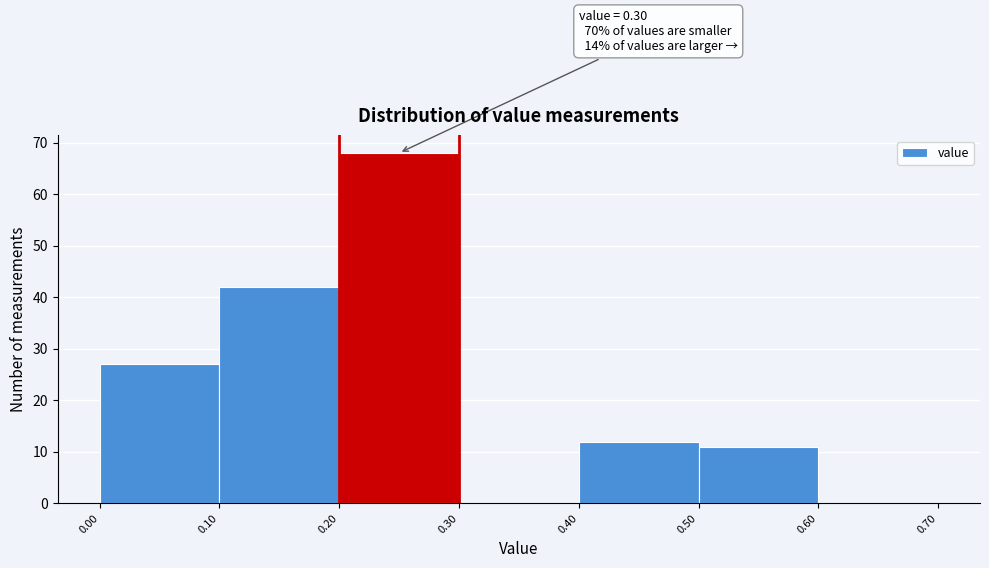

Over which range of the x-axis is the bar tallest?

0.20 to 0.30